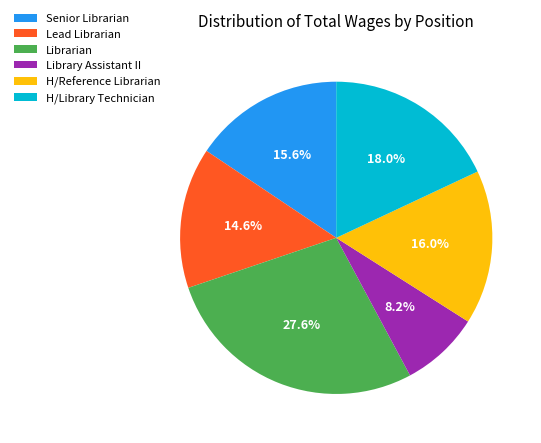

The Librarian slice represents 20% of the pie. True or false?

False